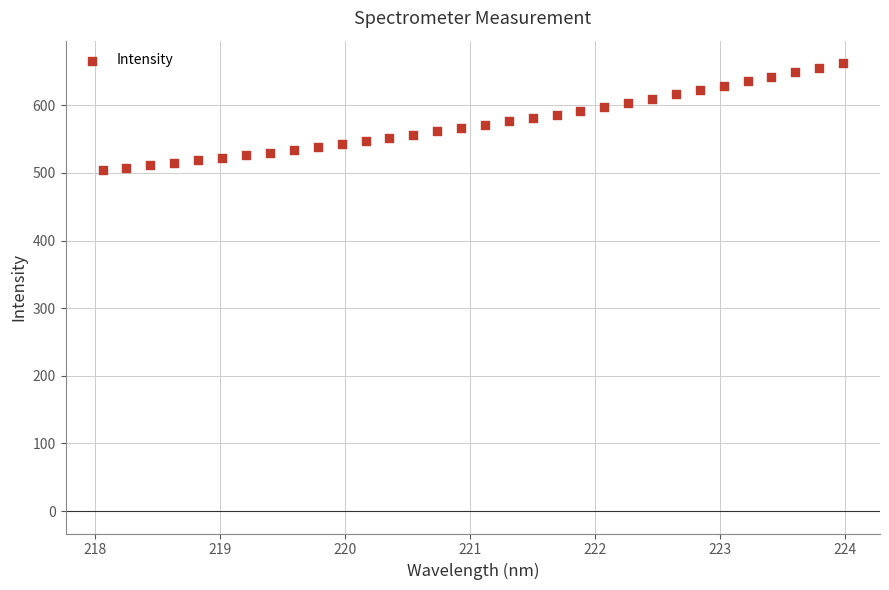

What is the range of X values (max minus min)?

5.9